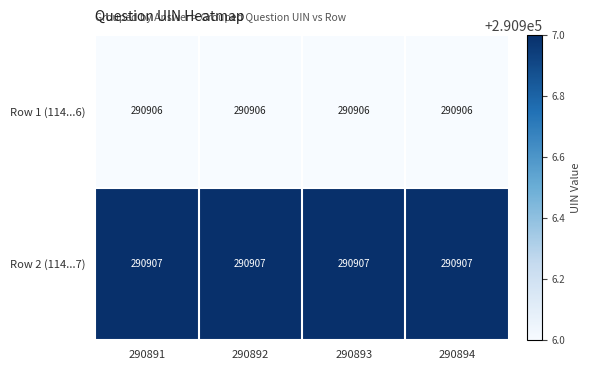

At 290894, list the series in order from smallest to largest.

Row 1 (114...6), Row 2 (114...7)